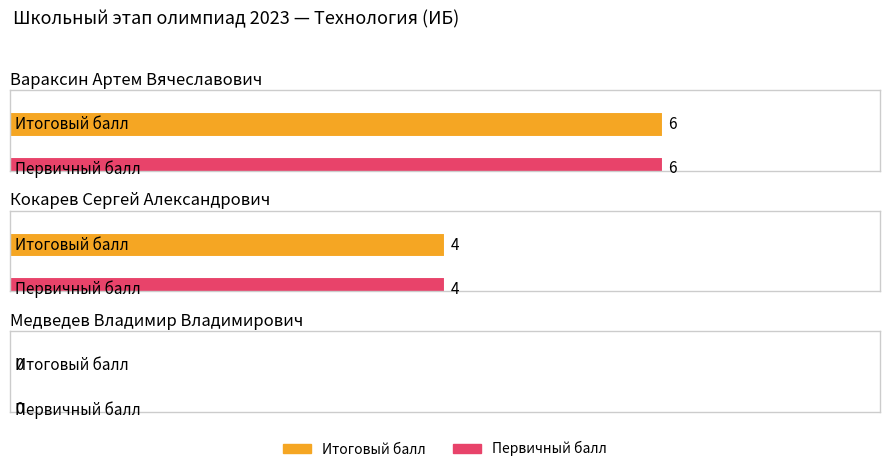

Reading left to right, extract all data points from this chart.

Итоговый балл: Вараксин Артем Вячеславович=6	Кокарев Сергей Александрович=4	Медведев Владимир Владимирович=0
Первичный балл: Вараксин Артем Вячеславович=6	Кокарев Сергей Александрович=4	Медведев Владимир Владимирович=0